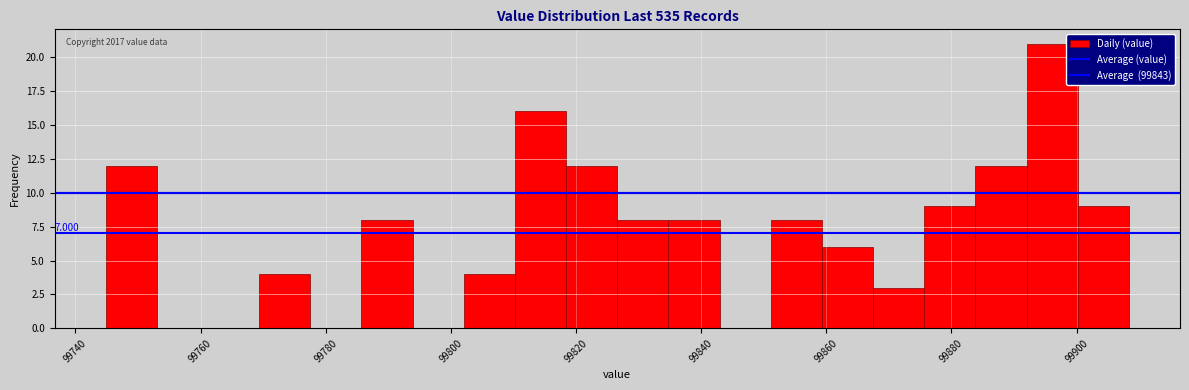

Over which range of the x-axis is the bar tallest?

99892 to 99900